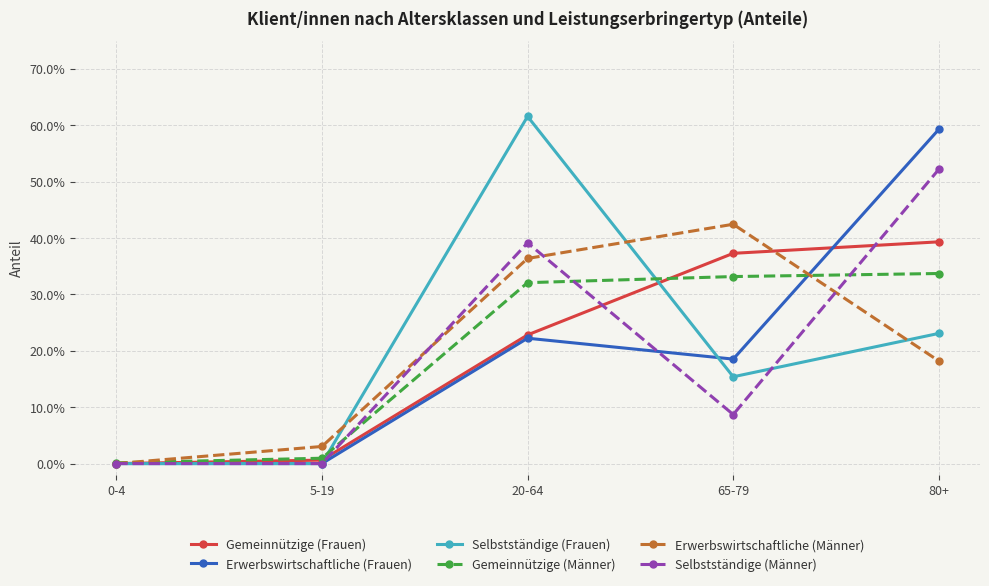

What is the label of the 2nd point from the left?

5-19